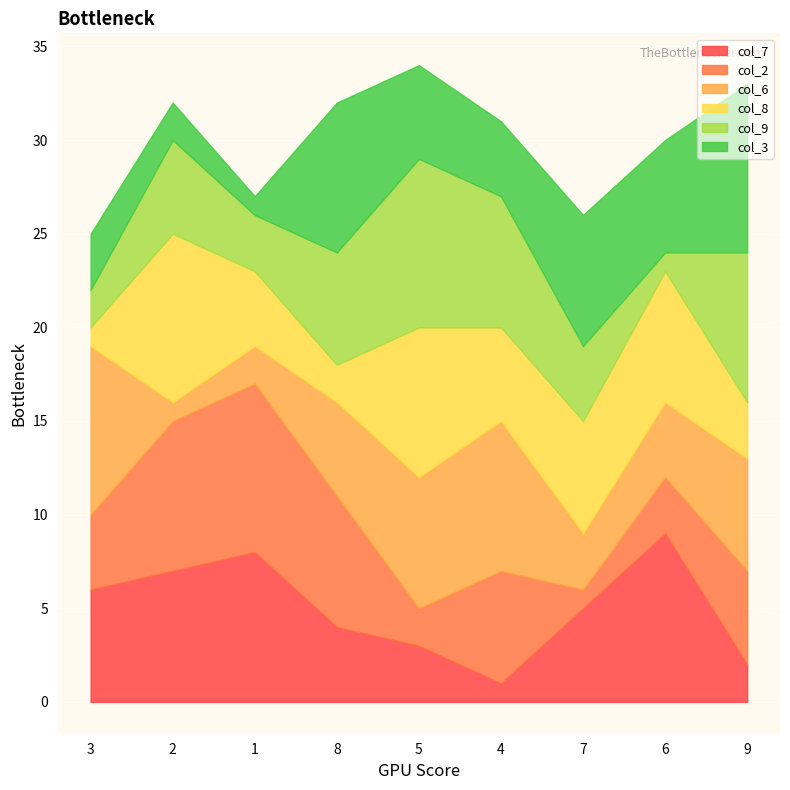

Where is the first local maximum for col_9?

2